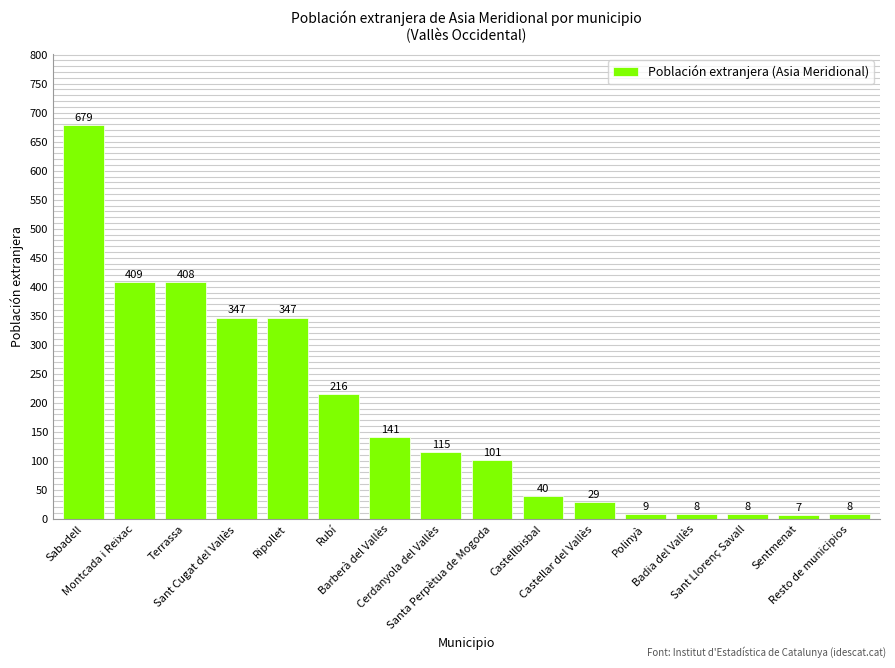

What is the minimum value shown in the chart?

7